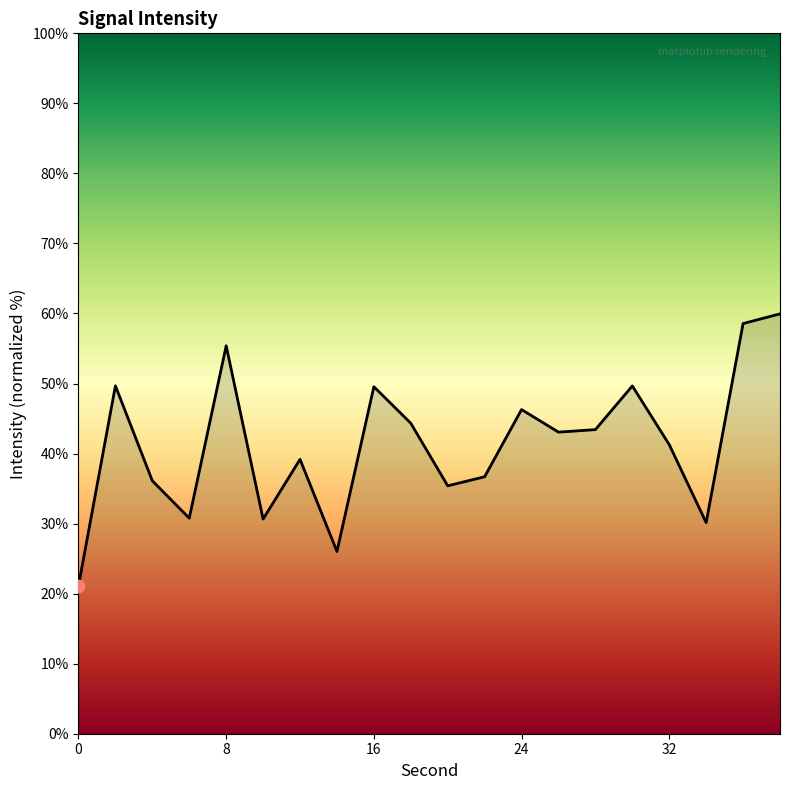

What is the minimum value shown in the chart?

21.1